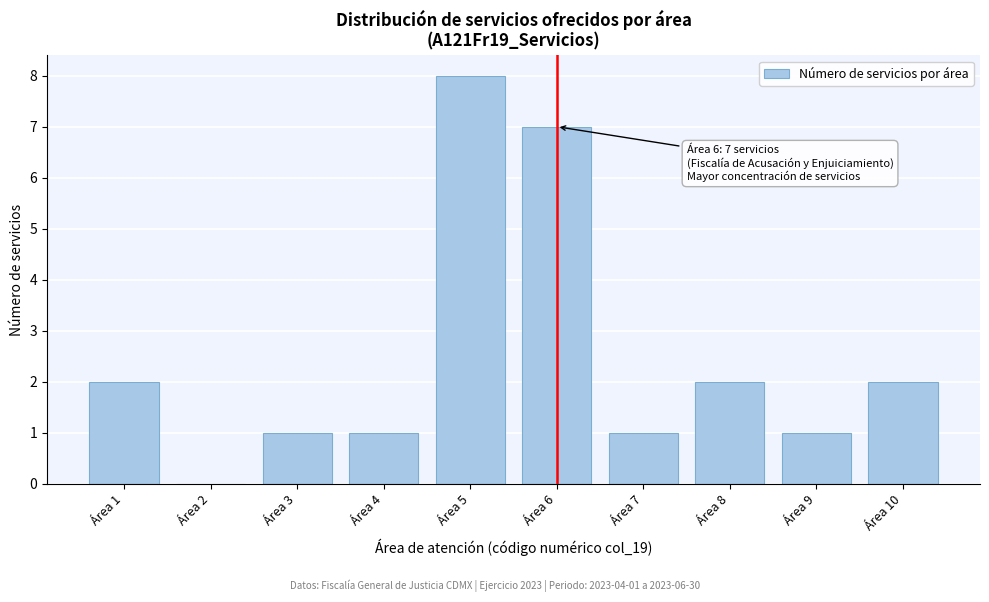

Which range on the x-axis has the tallest bar?

4.5 to 5.5